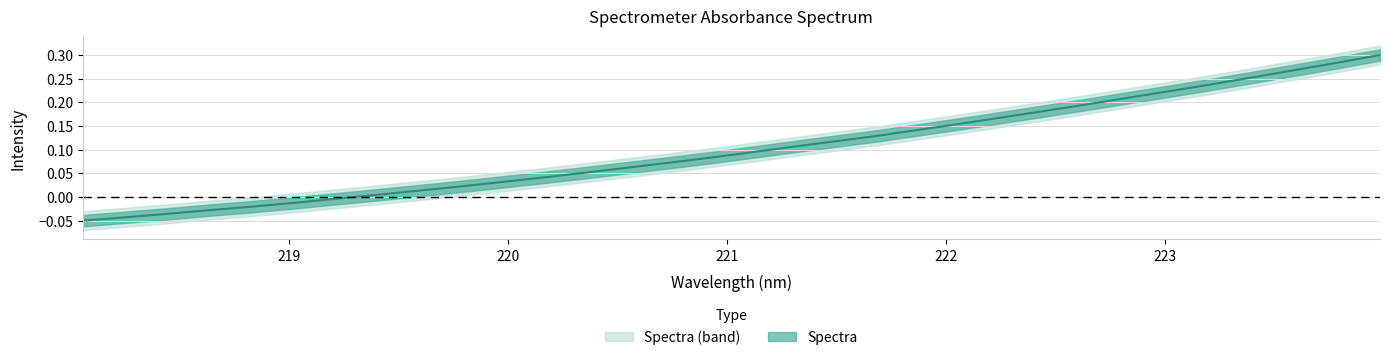

How many values are below 0?

7